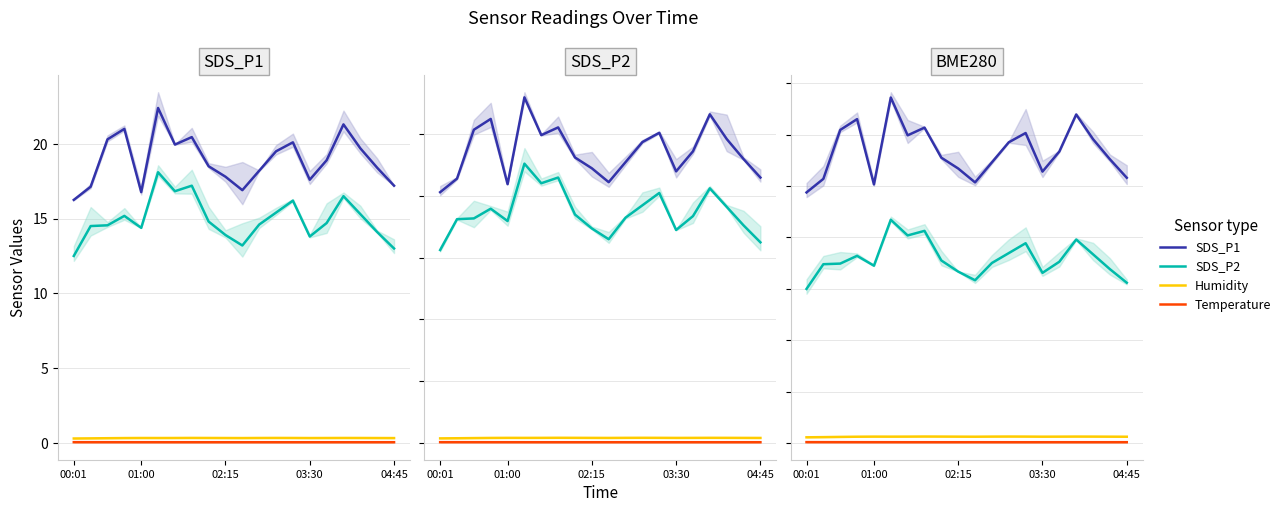

True or false: SDS_P1 and Humidity cross at least once.

False